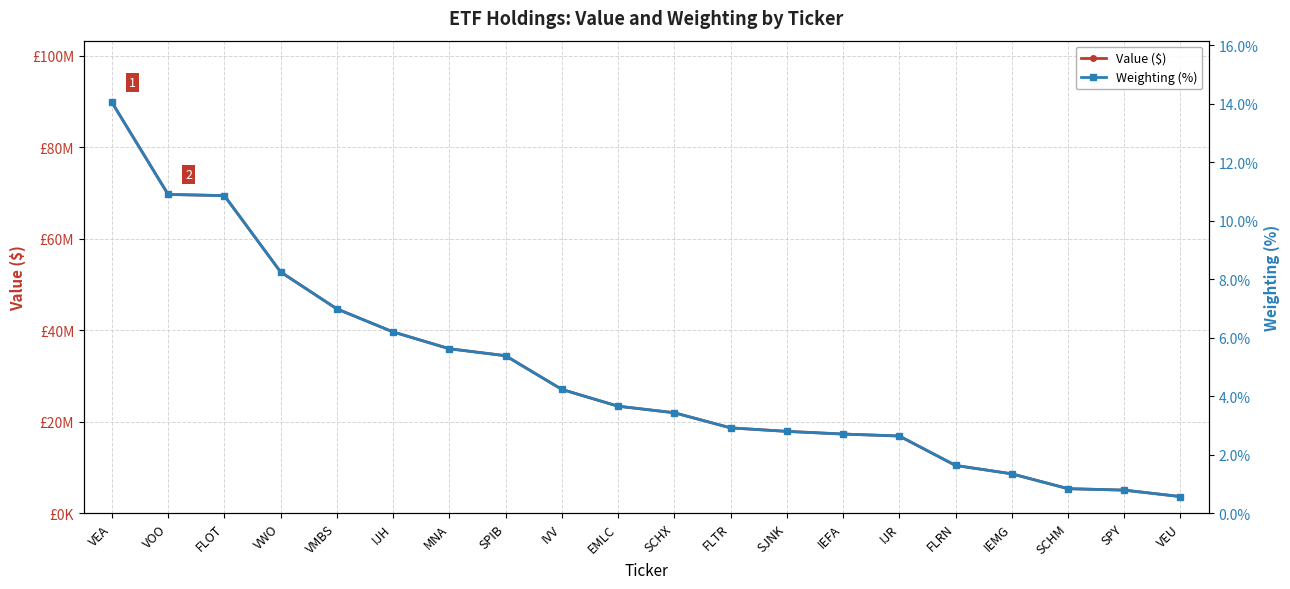

How many values in the Weighting (%) series exceed 3?

11